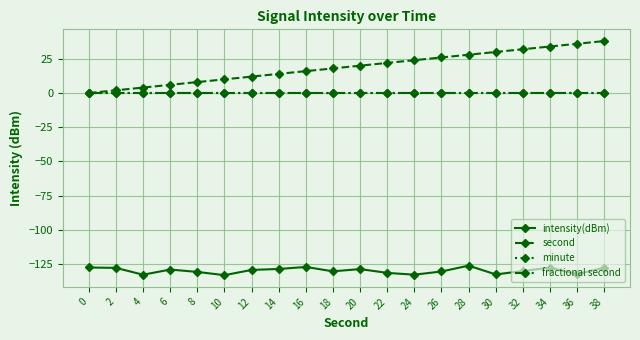

At 32, list the series in order from largest to smallest.

second, minute, fractional second, intensity(dBm)